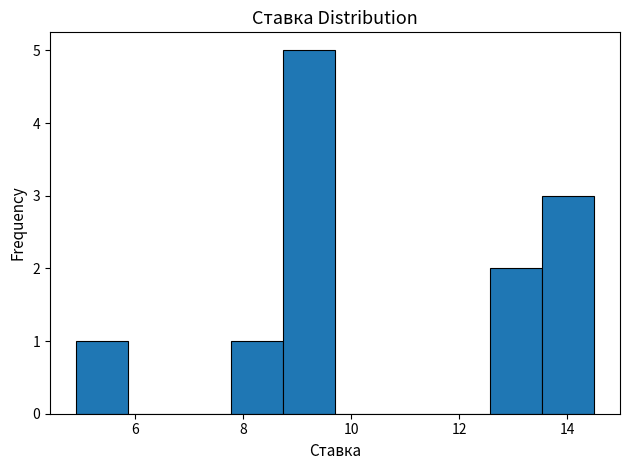

How tall is the bar that spans 12.58 to 13.54 on the x-axis? Neither the bar edges nor the heights are printed on the chart, so give them approximately, as read against the axes.

2